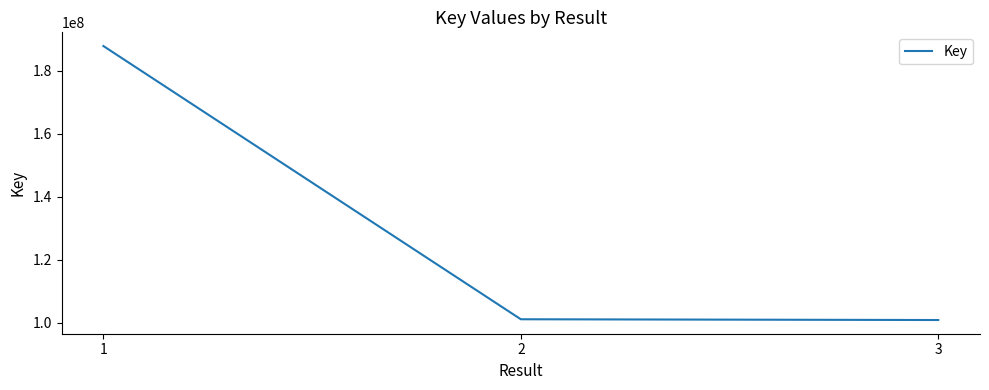

Count the number of data series in this chart.

1